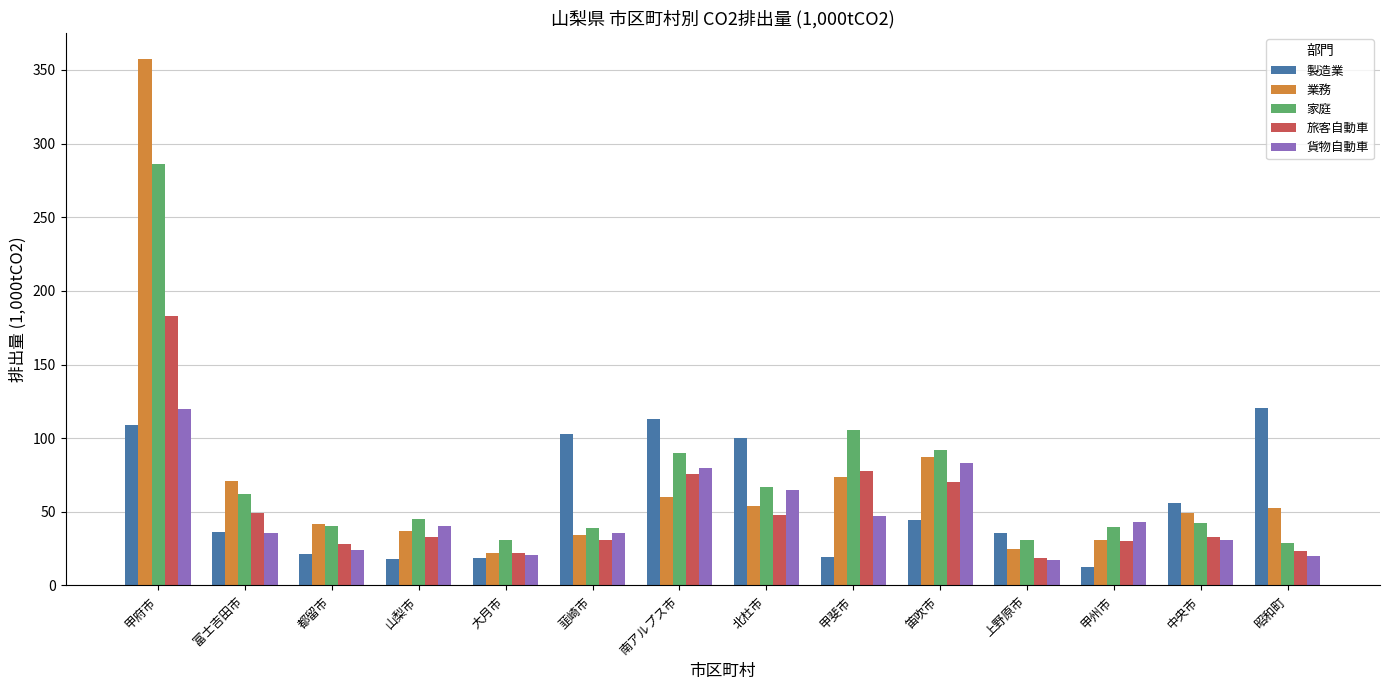

How many series are shown in this chart?

5